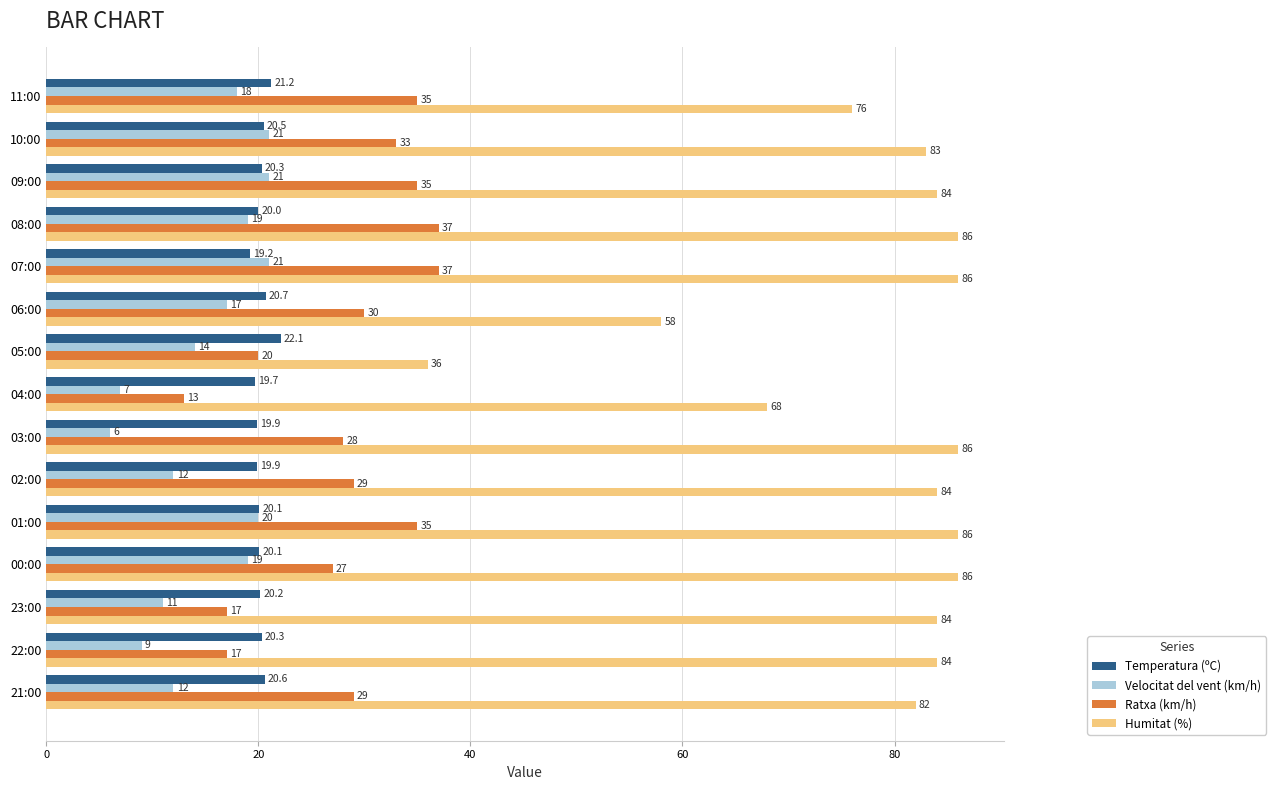

Count the number of data series in this chart.

4